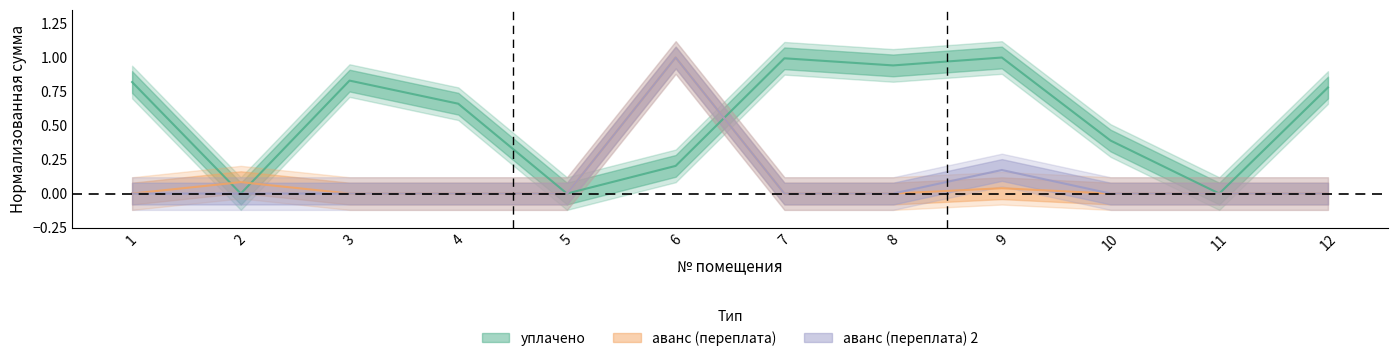

Does the chart have visible grid lines?

No